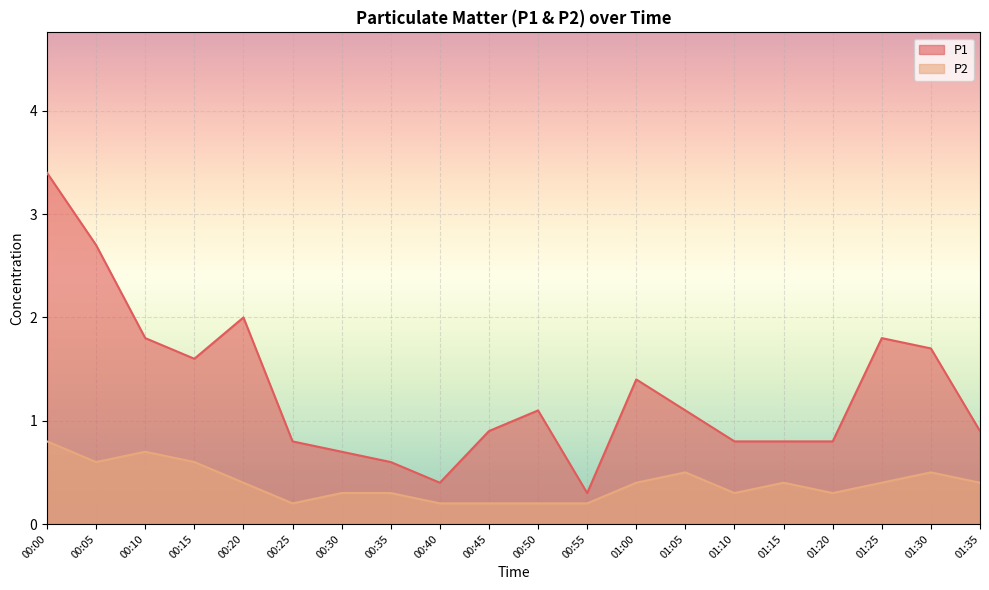

True or false: P1 and P2 cross at least once.

False